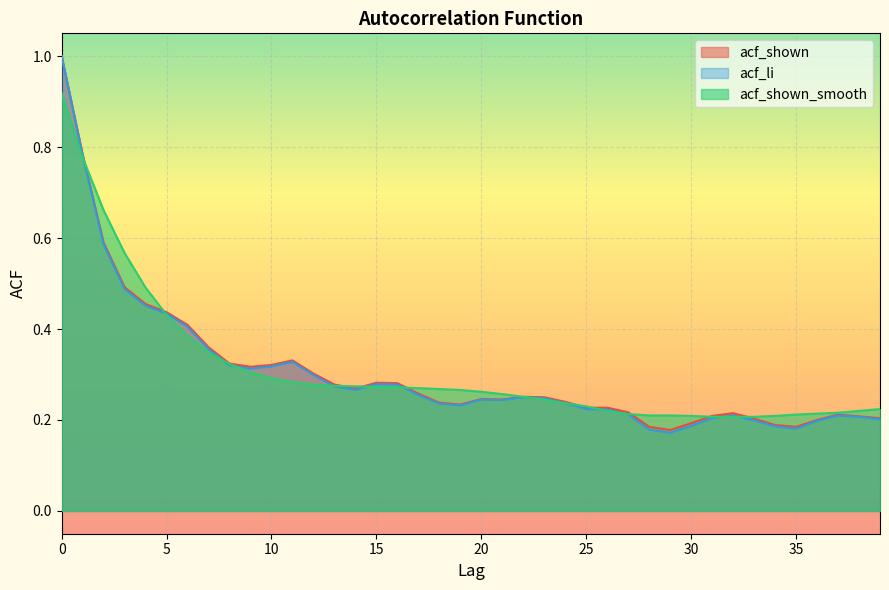

At which category does acf_li reach its first local peak?

11